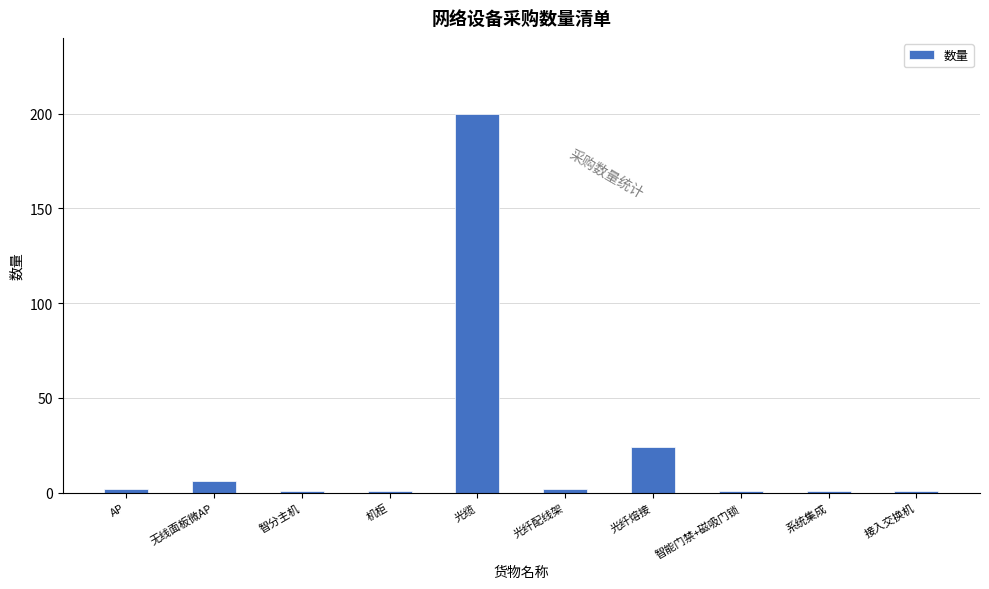

What is the difference between the maximum and second lowest values?

199